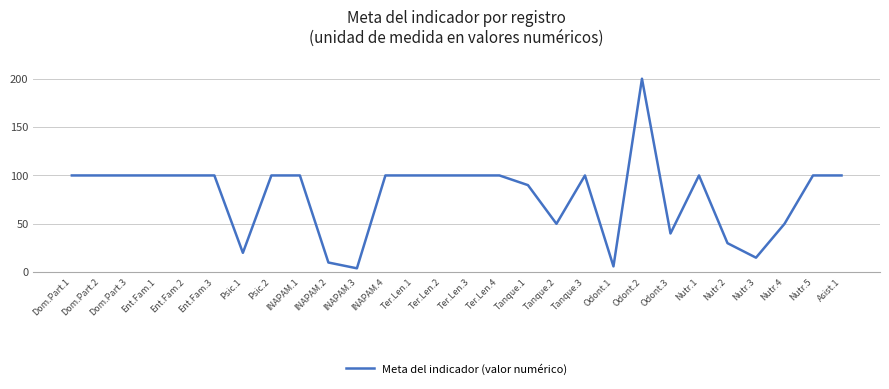

What position from the right is Dom.Part.1?

28